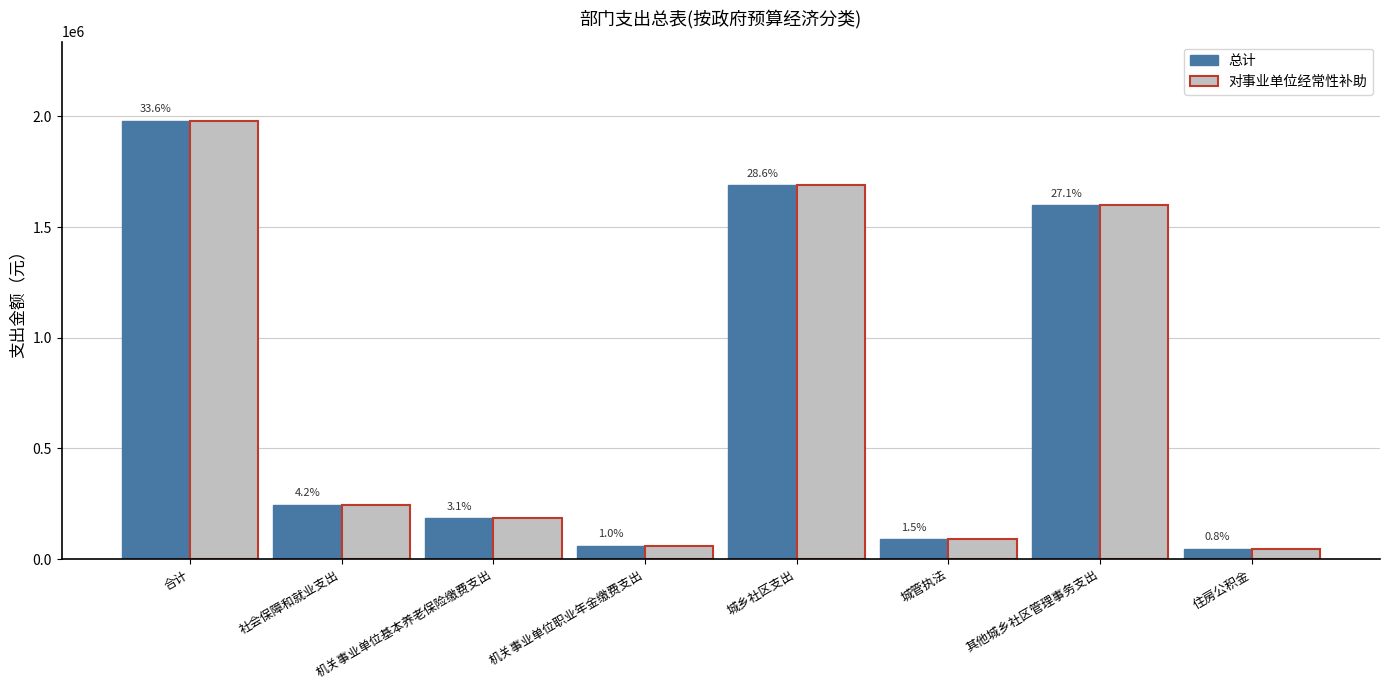

Rank the series by their maximum value, from lowest to highest.

总计, 对事业单位经常性补助